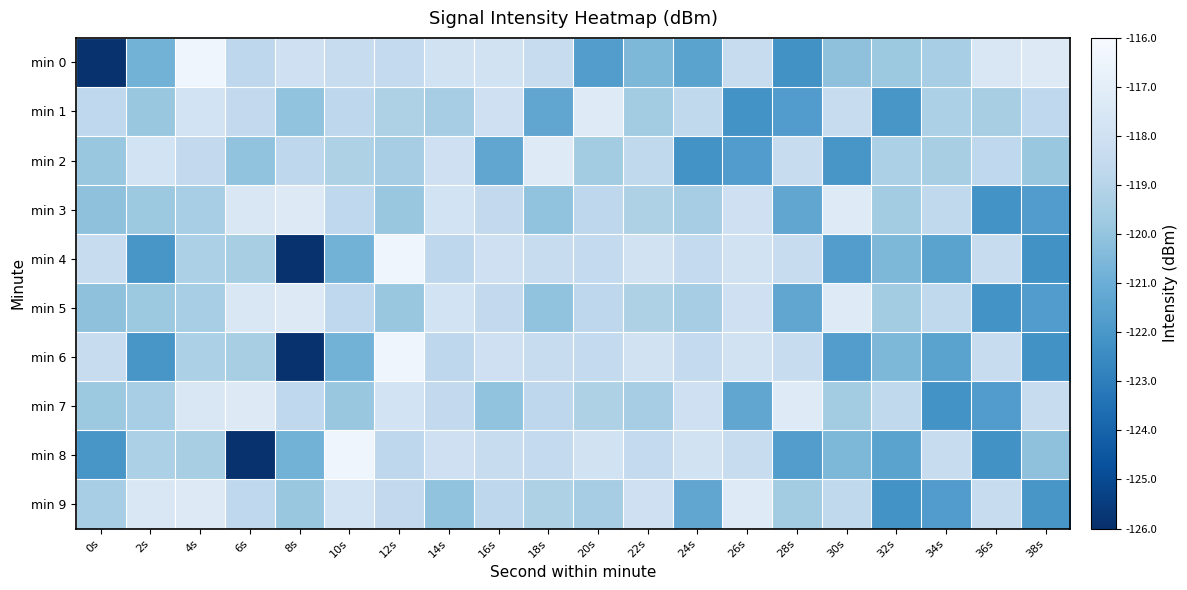

What is the minimum value shown in the chart?

-125.9